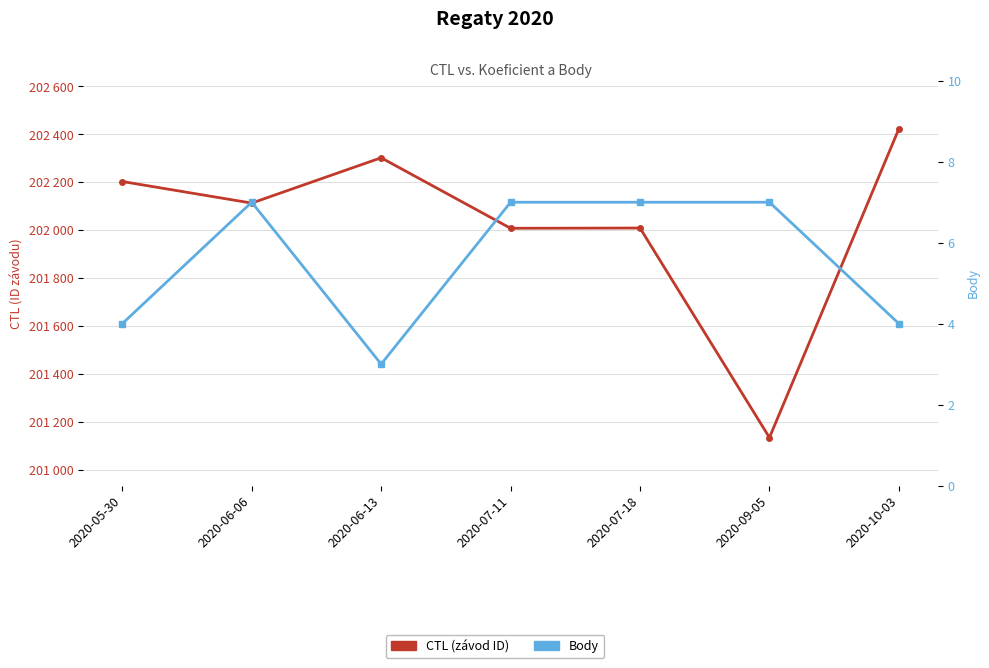

What is the smallest value displayed?

3